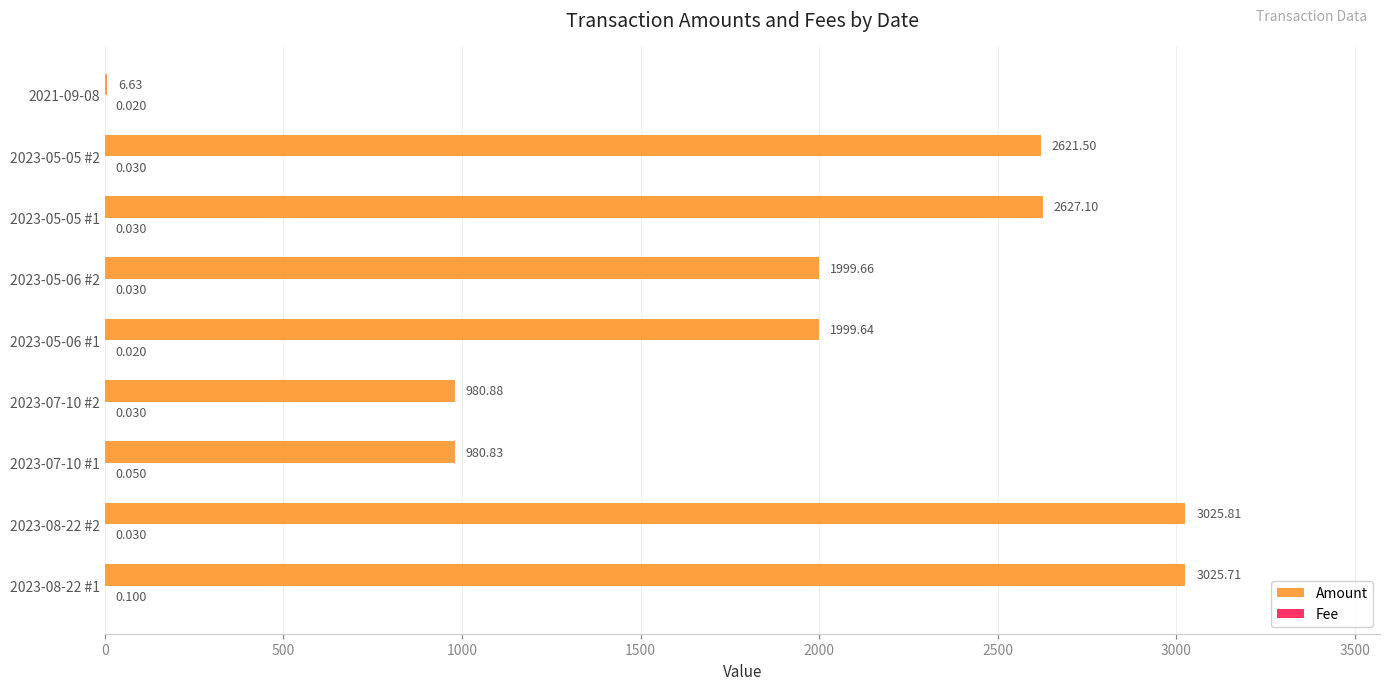

Which series has the largest total across all categories?

Amount